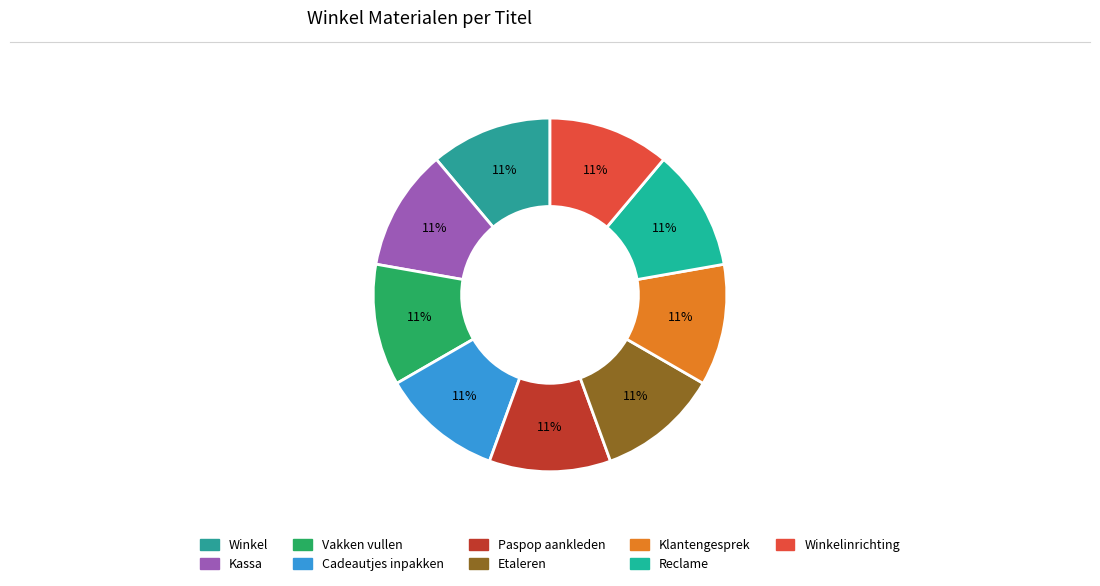

Which category has the biggest portion of the pie?

Winkelinrichting